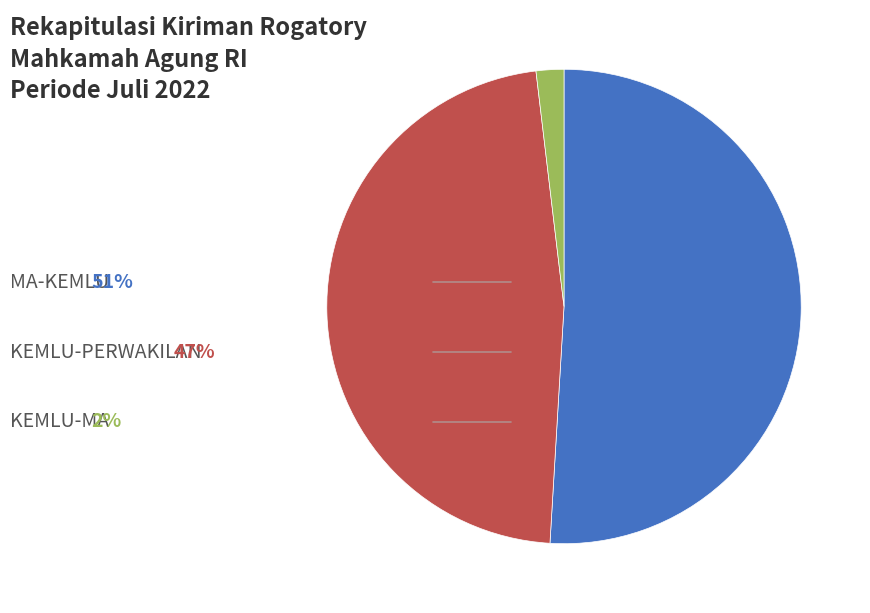

Is there a majority slice in this chart?

Yes